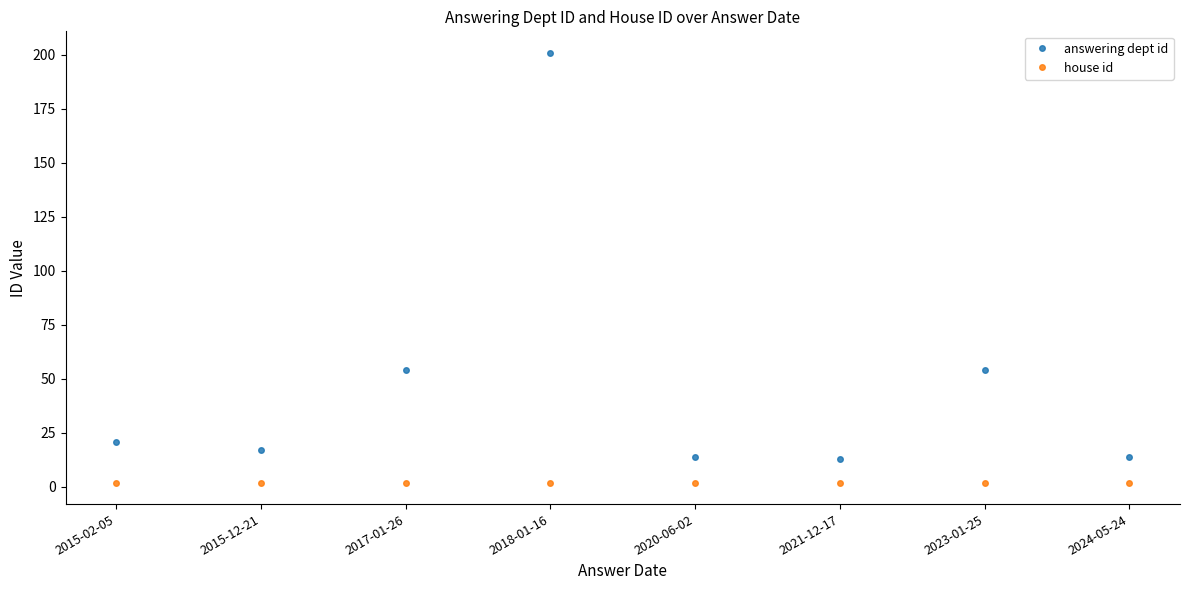

What is the sum of all answering dept id values?

388